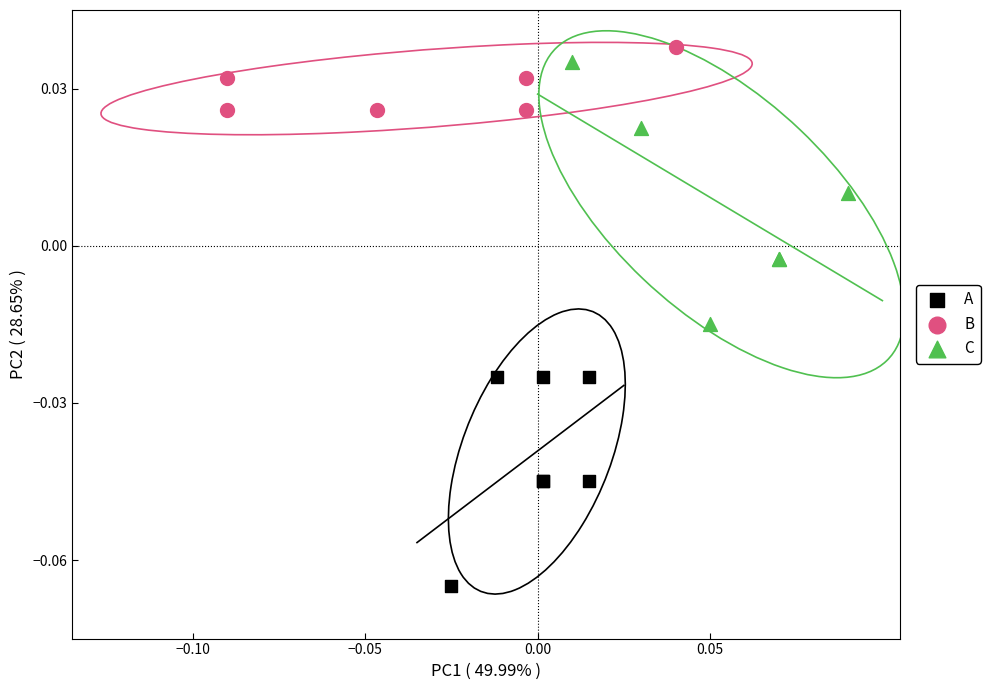

Which series has the largest Y range (max minus min)?

C